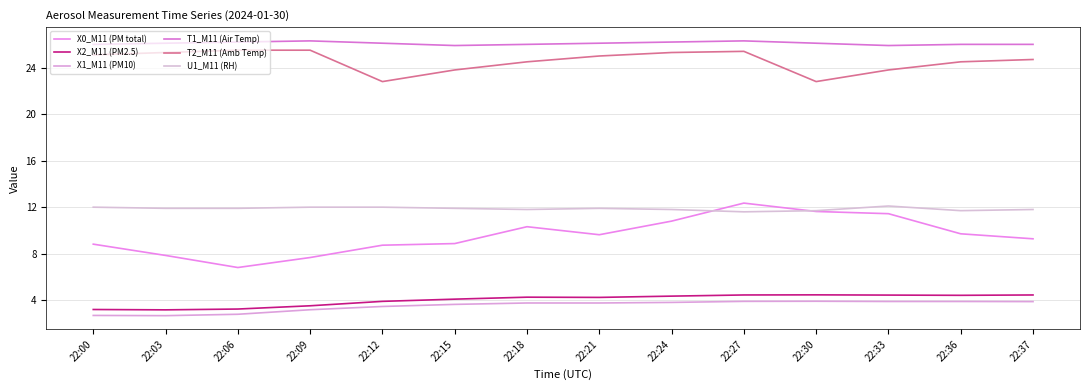

Rank the series by their maximum value, from highest to lowest.

T1_M11 (Air Temp), T2_M11 (Amb Temp), X0_M11 (PM total), U1_M11 (RH), X2_M11 (PM2.5), X1_M11 (PM10)